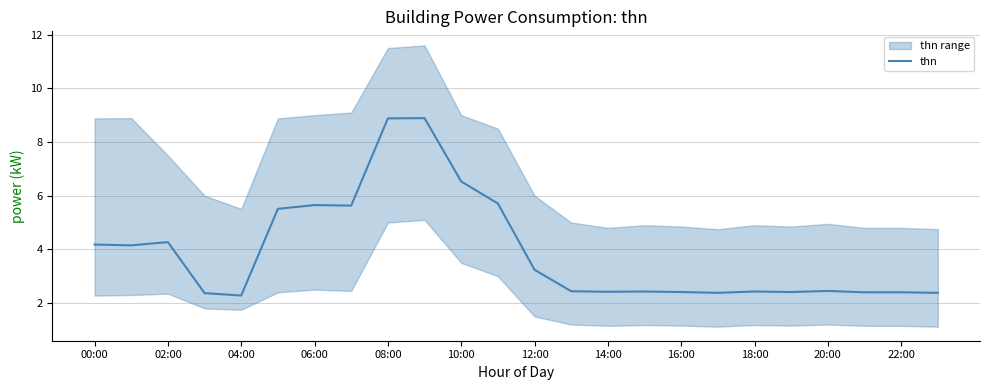

What is the highest value of the thn series?

8.9